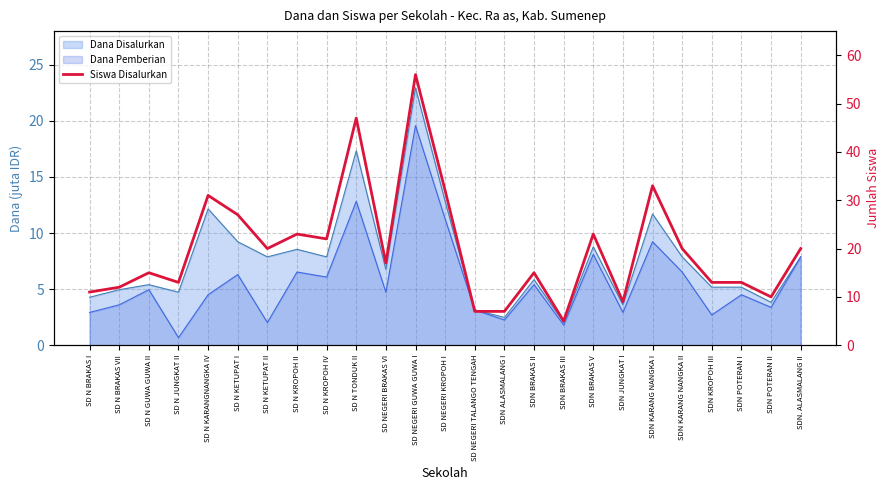

How many points are higher than both their immediate neighbors (excluding endpoints)?

8